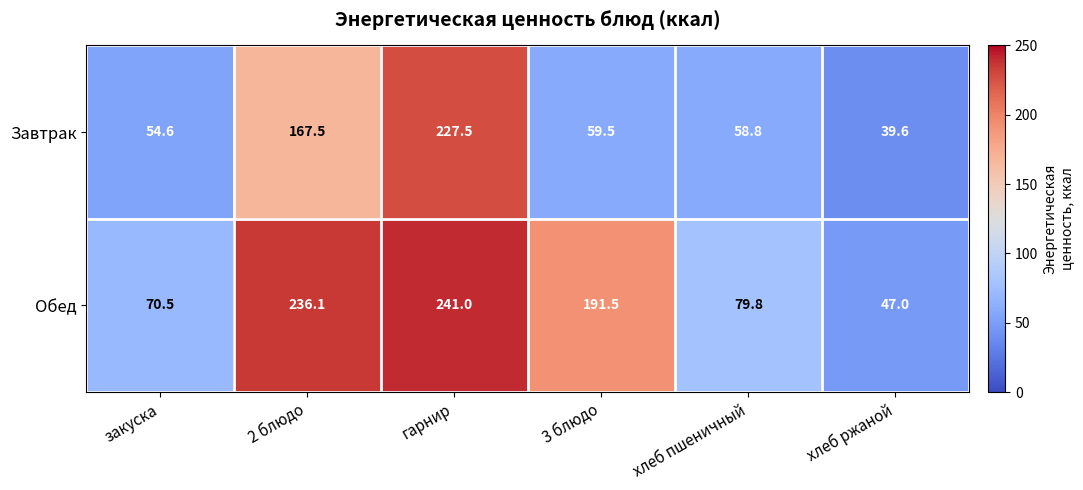

List the series in order of their peak value, lowest first.

Завтрак, Обед